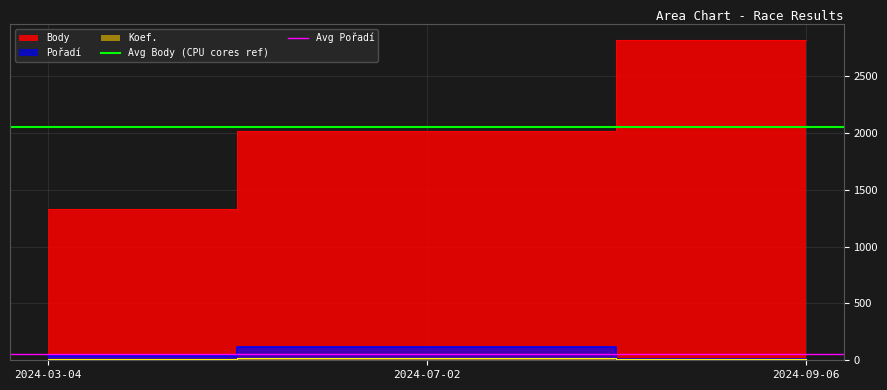

At which label does Avg Body (CPU cores ref) reach its peak?

2024-03-04